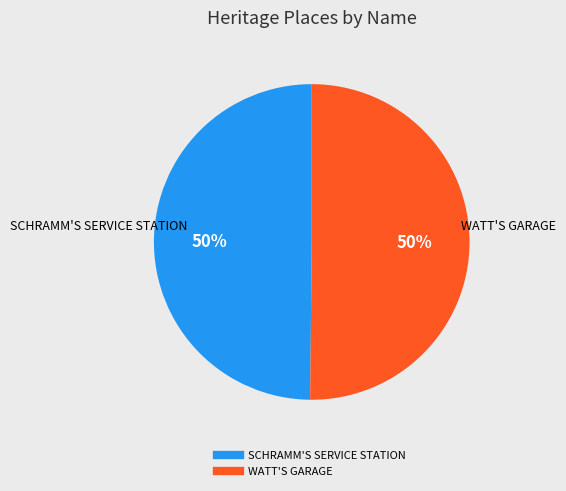

The WATT'S GARAGE slice represents 38% of the pie. True or false?

False